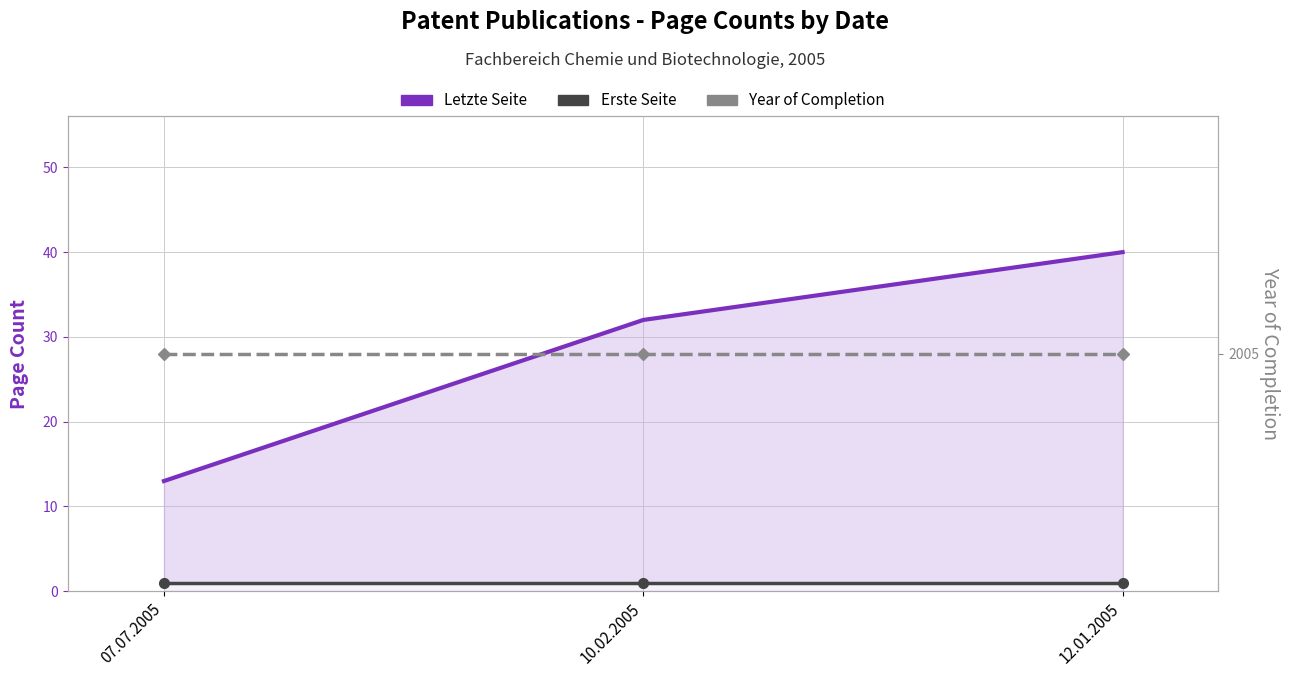

Reading left to right, extract all data points from this chart.

Letzte Seite: 07.07.2005=13	10.02.2005=32	12.01.2005=40
Erste Seite: 07.07.2005=1	10.02.2005=1	12.01.2005=1
Year of Completion: 07.07.2005=2005	10.02.2005=2005	12.01.2005=2005